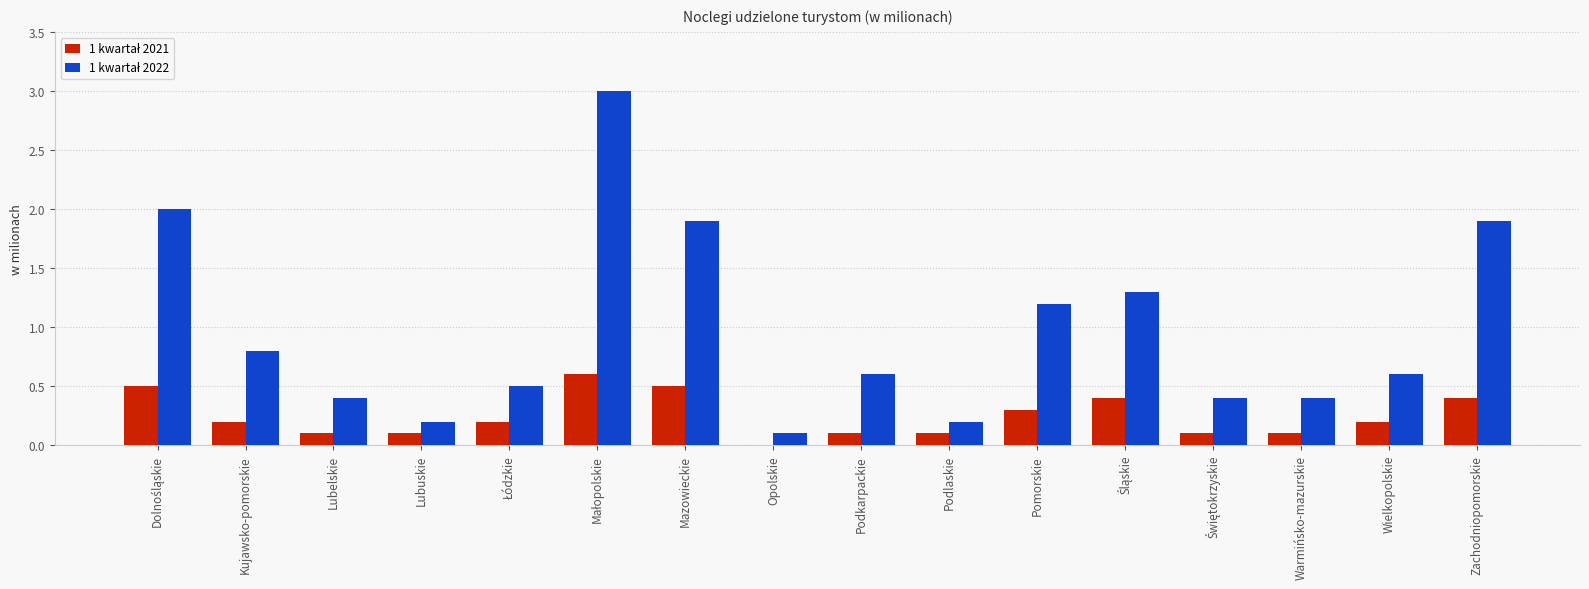

What is the total value across all series at Warmińsko-mazurskie?

0.5